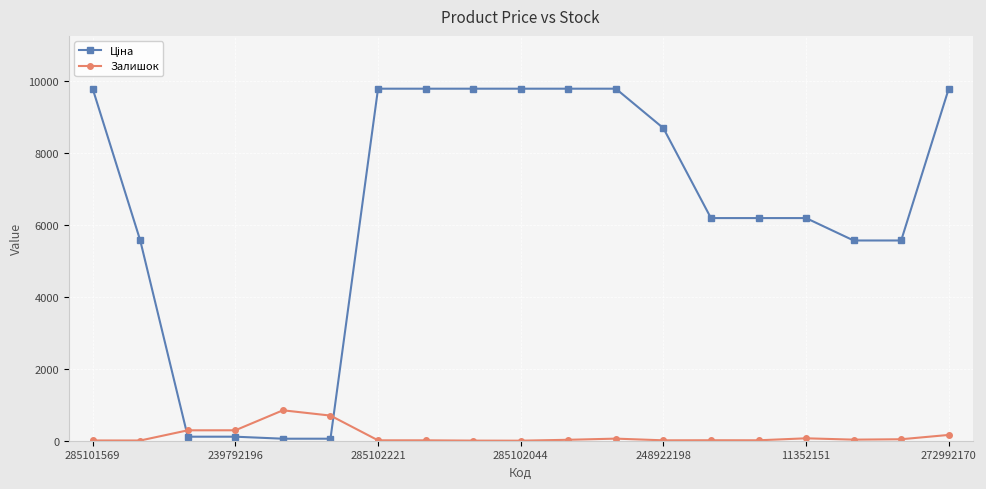

True or false: Залишок has more than 0 interior local peaks.

True